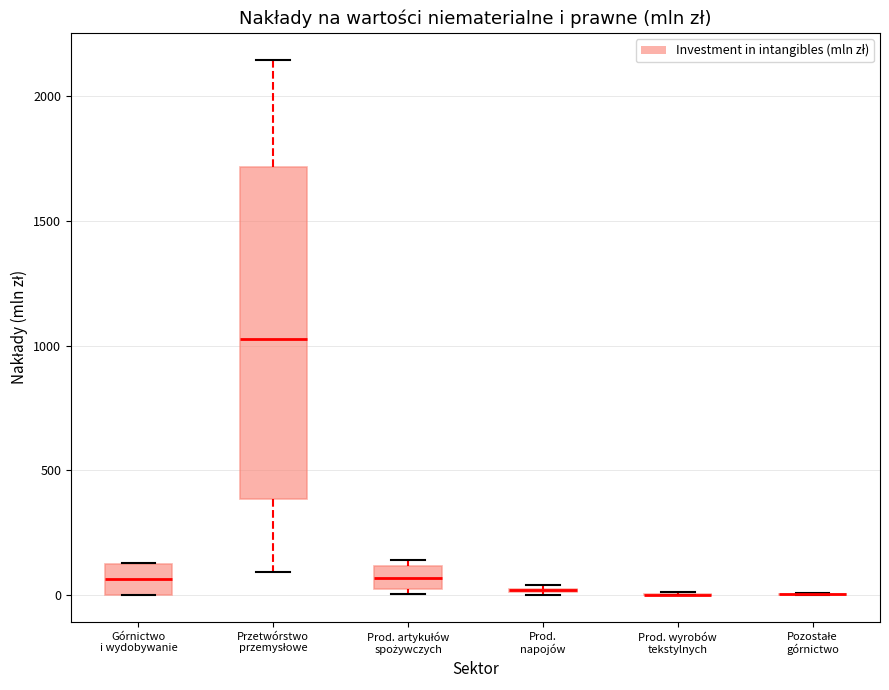

Which box is the tallest, from its lower edge to its upper edge?

Przetwórstwo przemysłowe